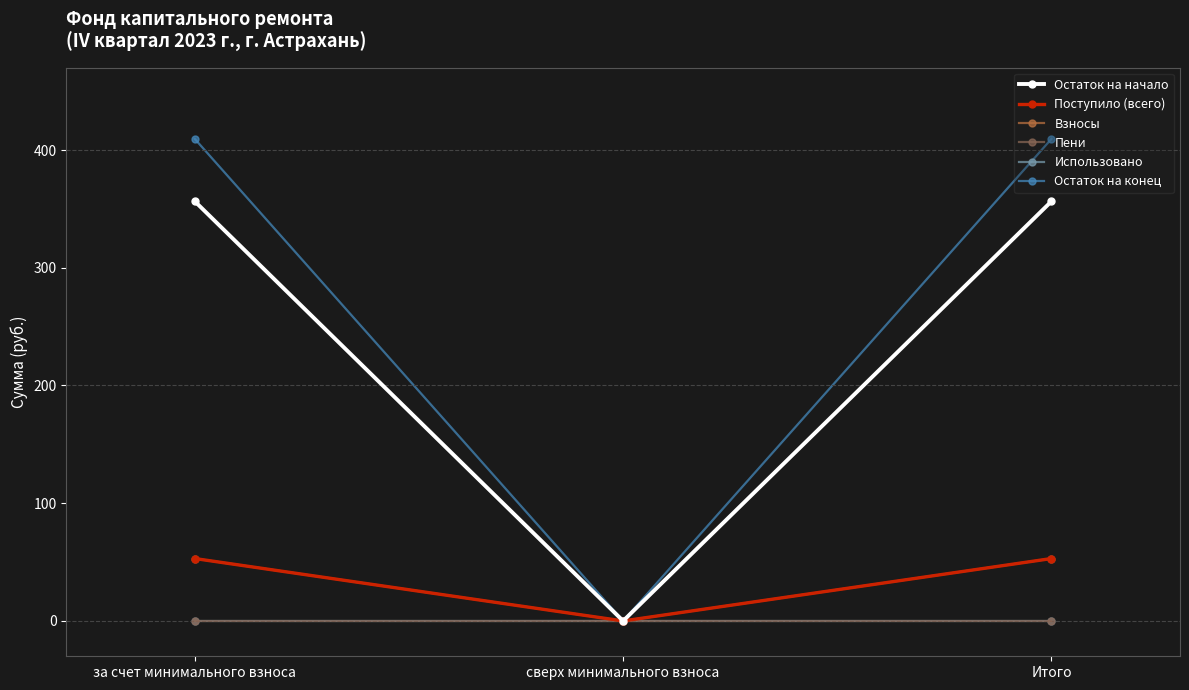

Does the chart have visible grid lines?

No